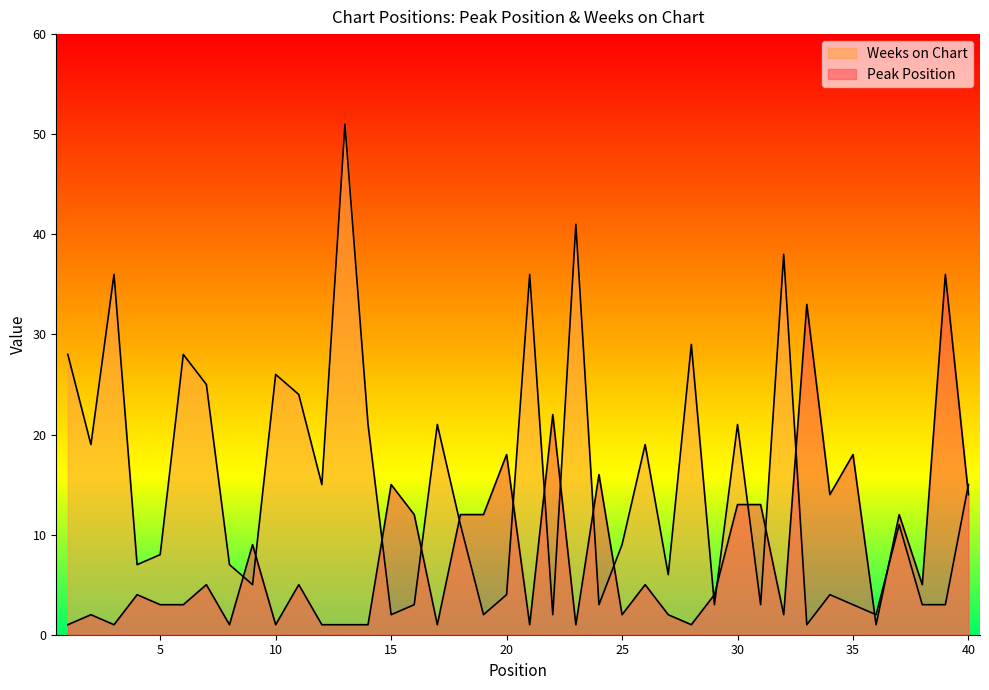

Reading left to right, list all the values displayed in this chart.

Peak Position: 1=1	2=2	3=1	4=4	5=3	6=3	7=5	8=1	9=9	10=1	11=5	12=1	13=1	14=1	15=15	16=12	17=1	18=12	19=12	20=18	21=1	22=22	23=1	24=16	25=2	26=5	27=2	28=1	29=4	30=13	31=13	32=2	33=33	34=14	35=18	36=1	37=12	38=5	39=36	40=14
Weeks on Chart: 1=28	2=19	3=36	4=7	5=8	6=28	7=25	8=7	9=5	10=26	11=24	12=15	13=51	14=21	15=2	16=3	17=21	18=11	19=2	20=4	21=36	22=2	23=41	24=3	25=9	26=19	27=6	28=29	29=3	30=21	31=3	32=38	33=1	34=4	35=3	36=2	37=11	38=3	39=3	40=15